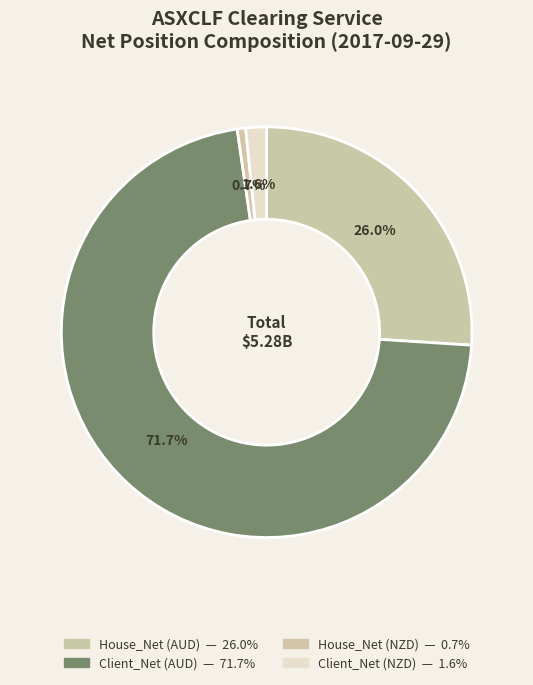

What is the smallest slice in the pie chart?

House_Net (NZD)